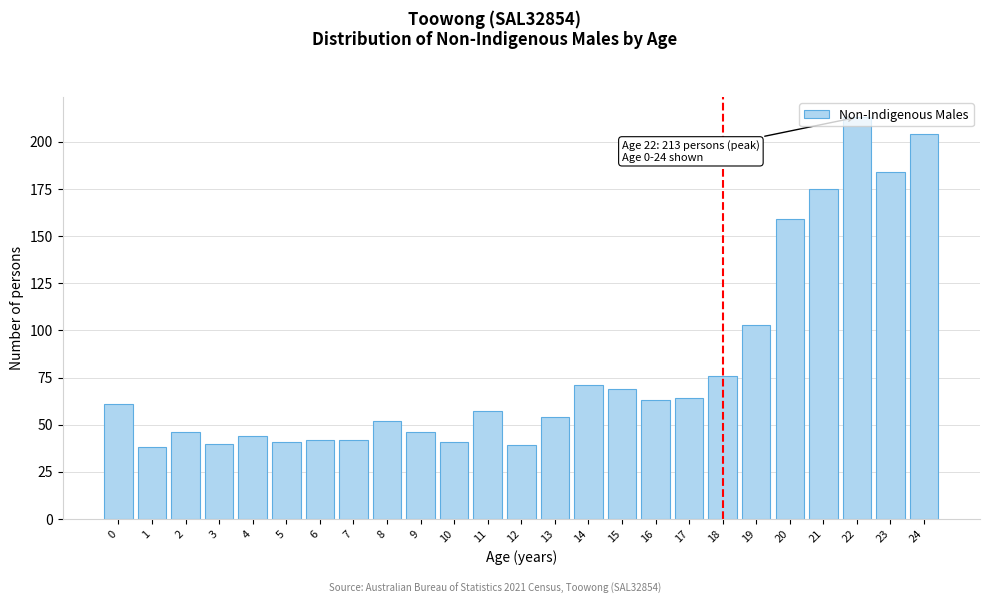

What is the difference between the second highest and minimum values?

166